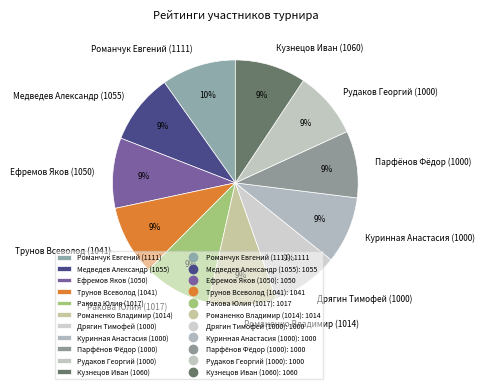

To the nearest percent, what is the difference between the largest and smallest slice percentages?

1%